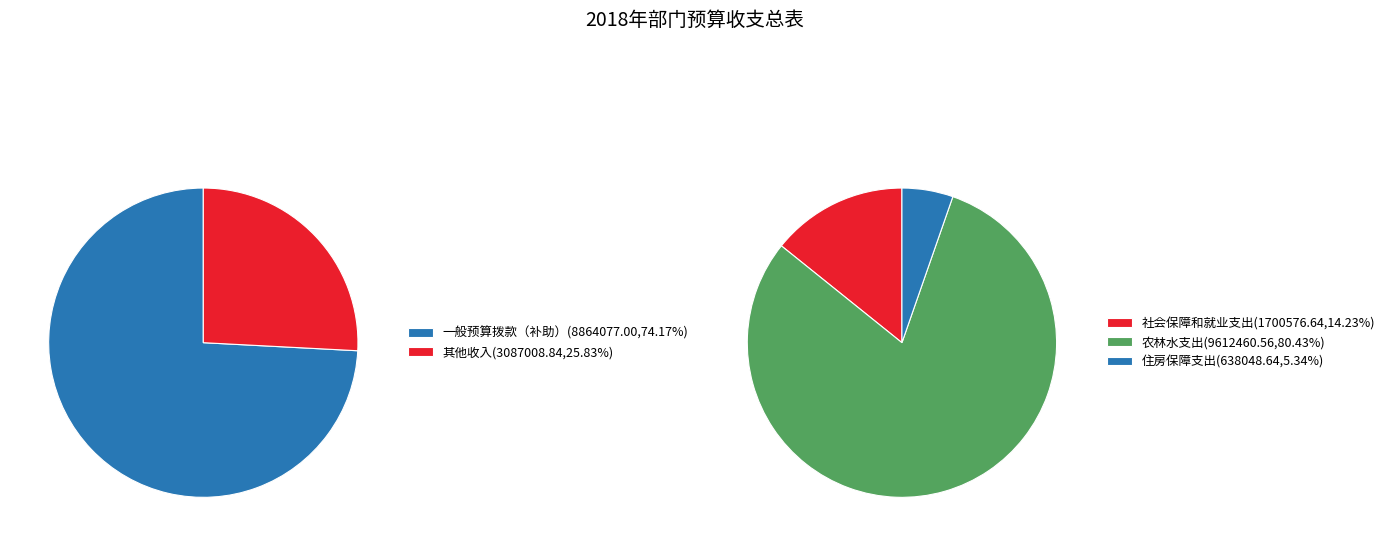

To the nearest percent, what is the average slice percentage?

50%